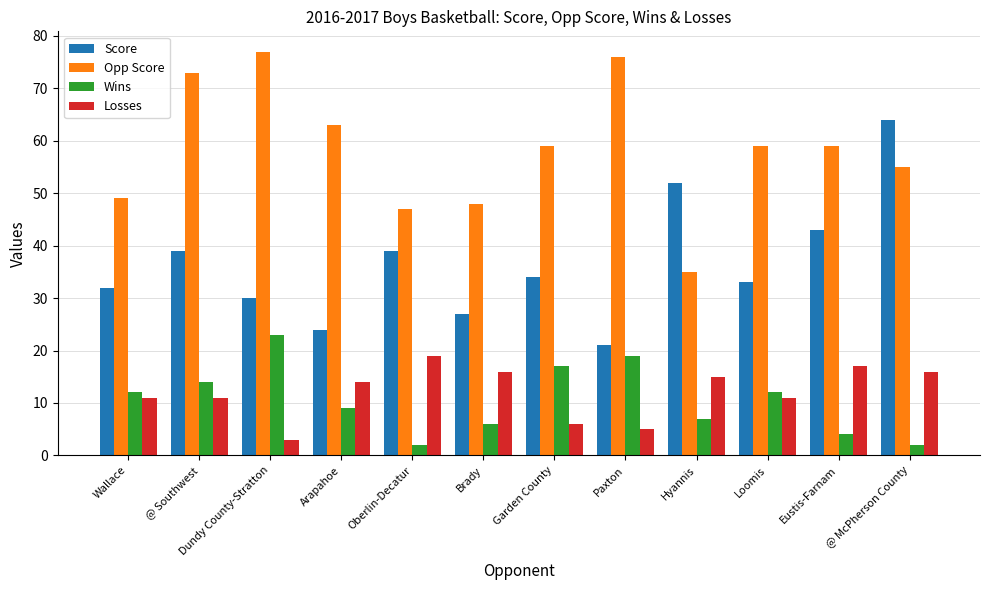

What is the spread (max minus min) of values at Wallace?

38